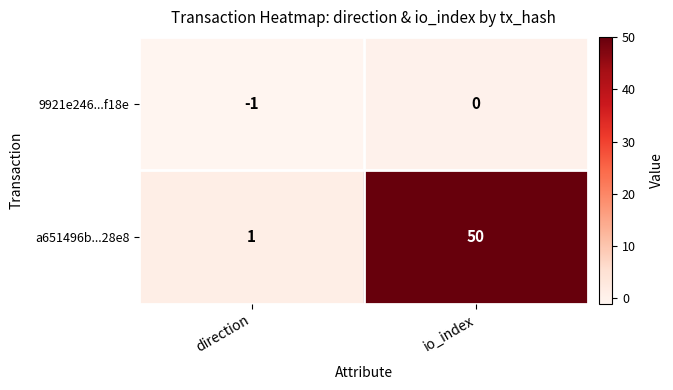

Count the number of data series in this chart.

2